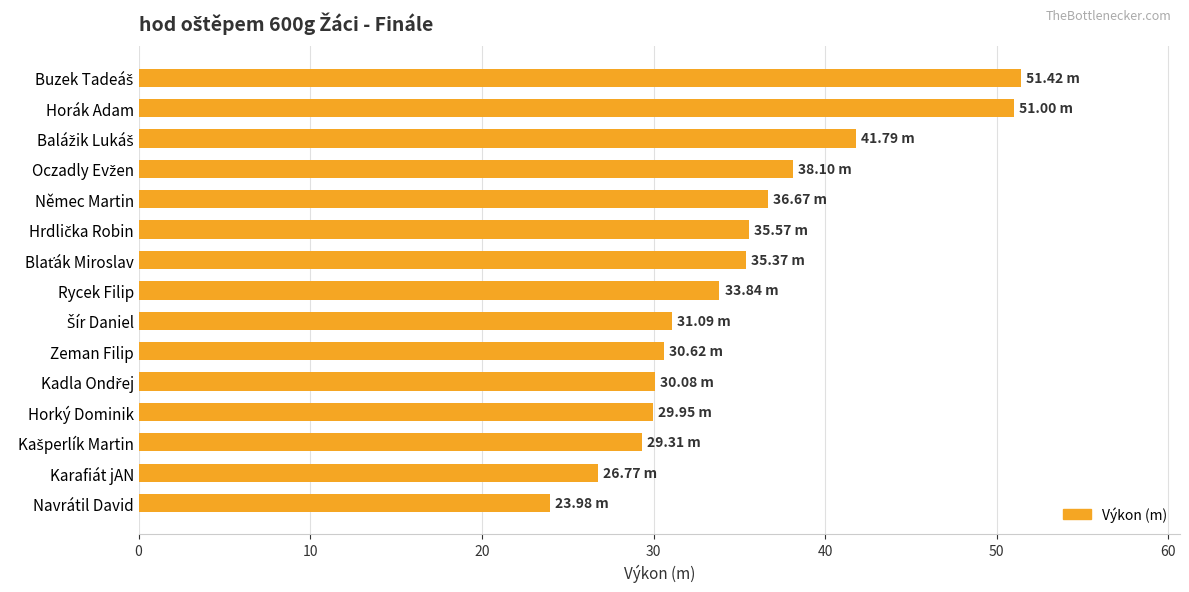

Are the bars horizontal?

Yes